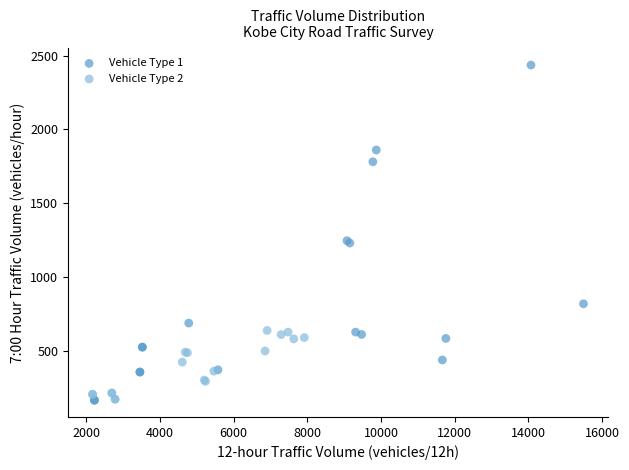

Which series has the widest spread of Y values?

Vehicle Type 1